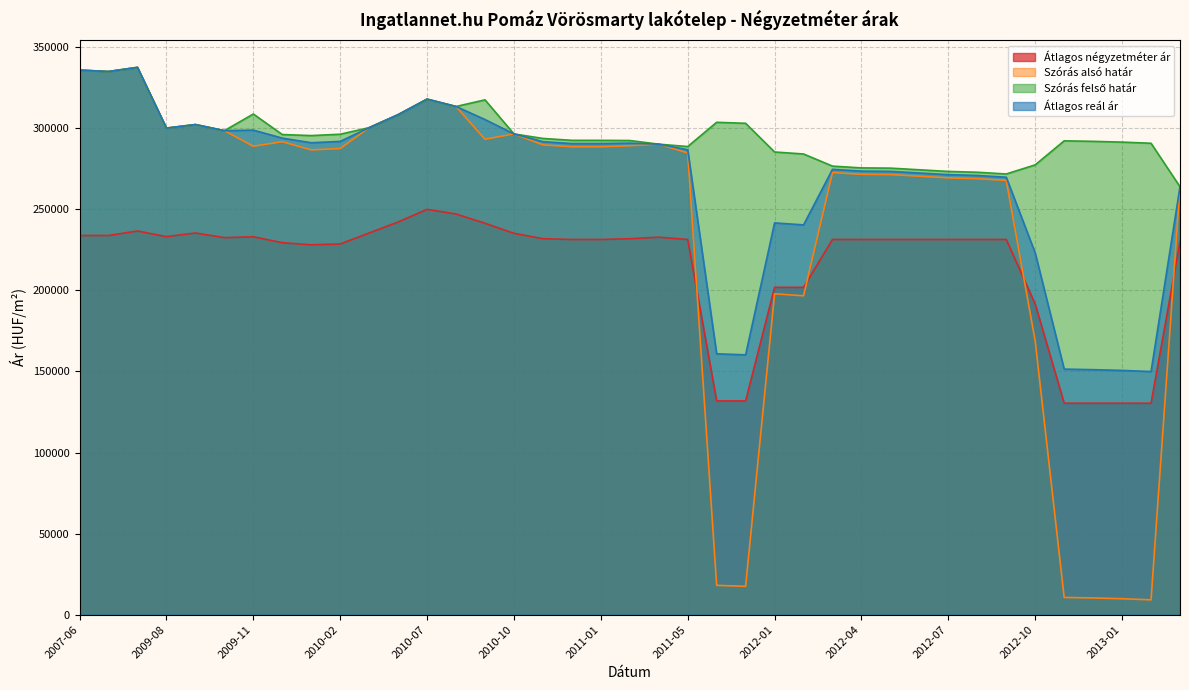

Does the chart display data point markers on the line(s)?

No